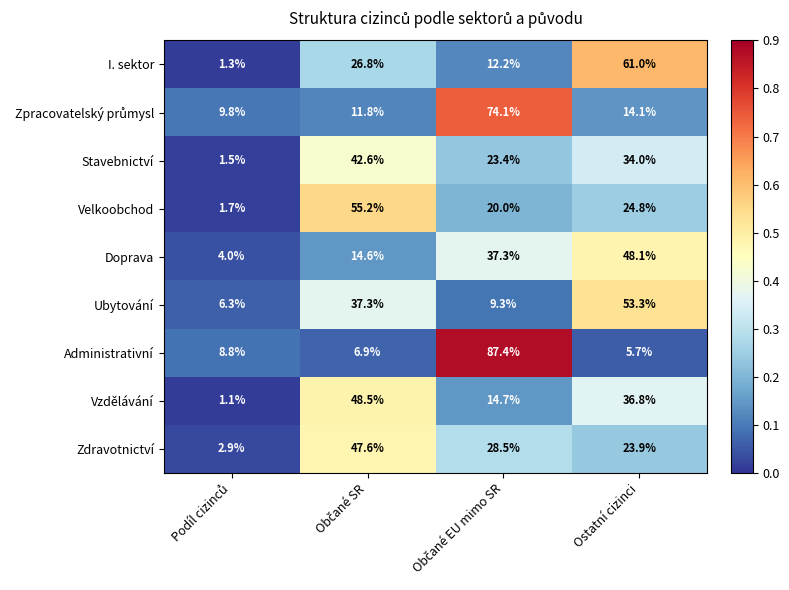

What is the minimum value shown in the chart?

1.1